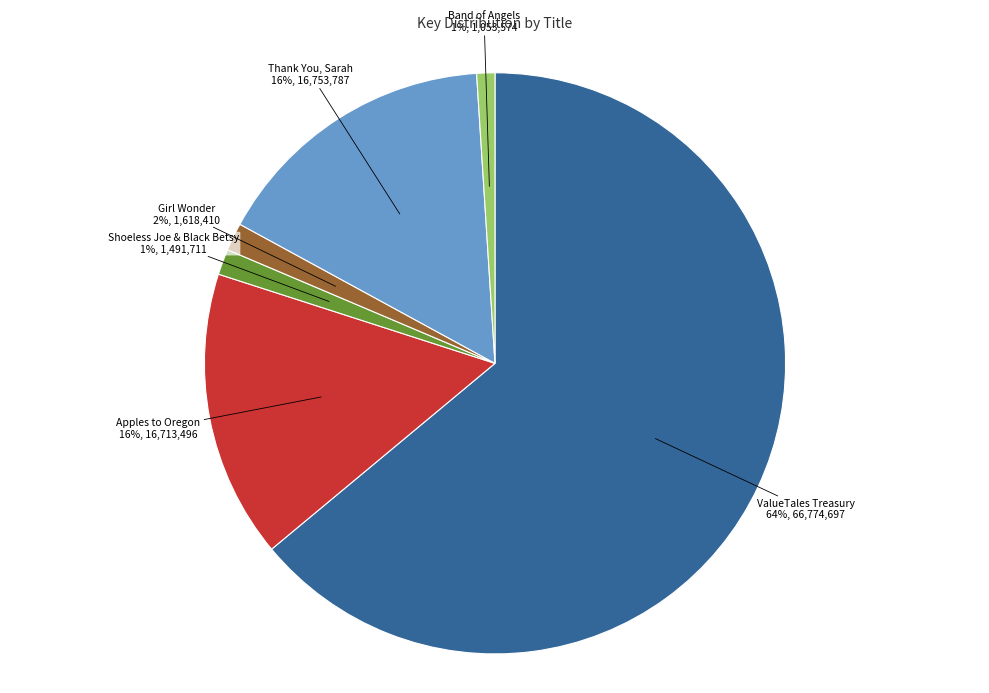

How many slices are in this pie chart?

6